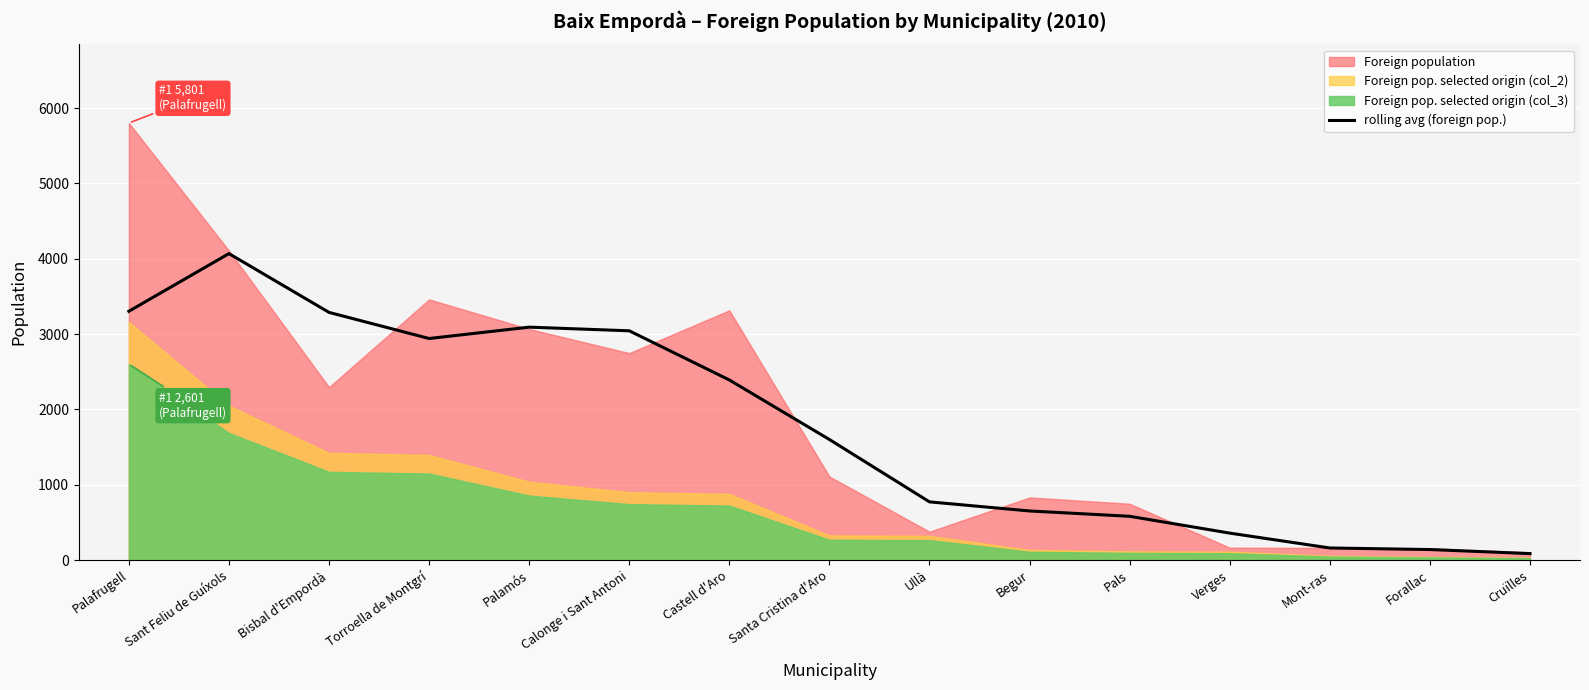

Which has a higher value, Mont-ras or Palamós?

Palamós